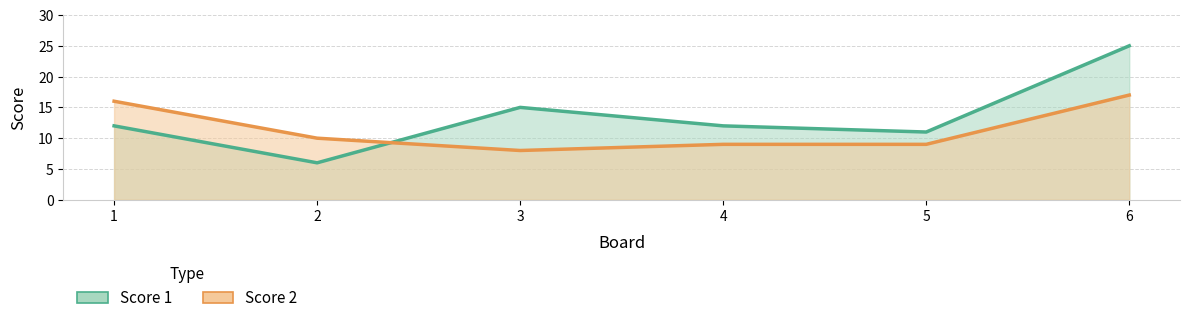

True or false: Score 1 has more than 0 interior local peaks.

True